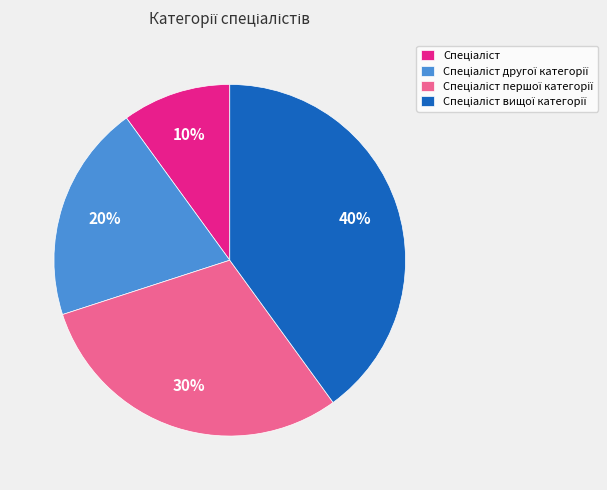

Is there any slice that represents more than half of the pie?

No